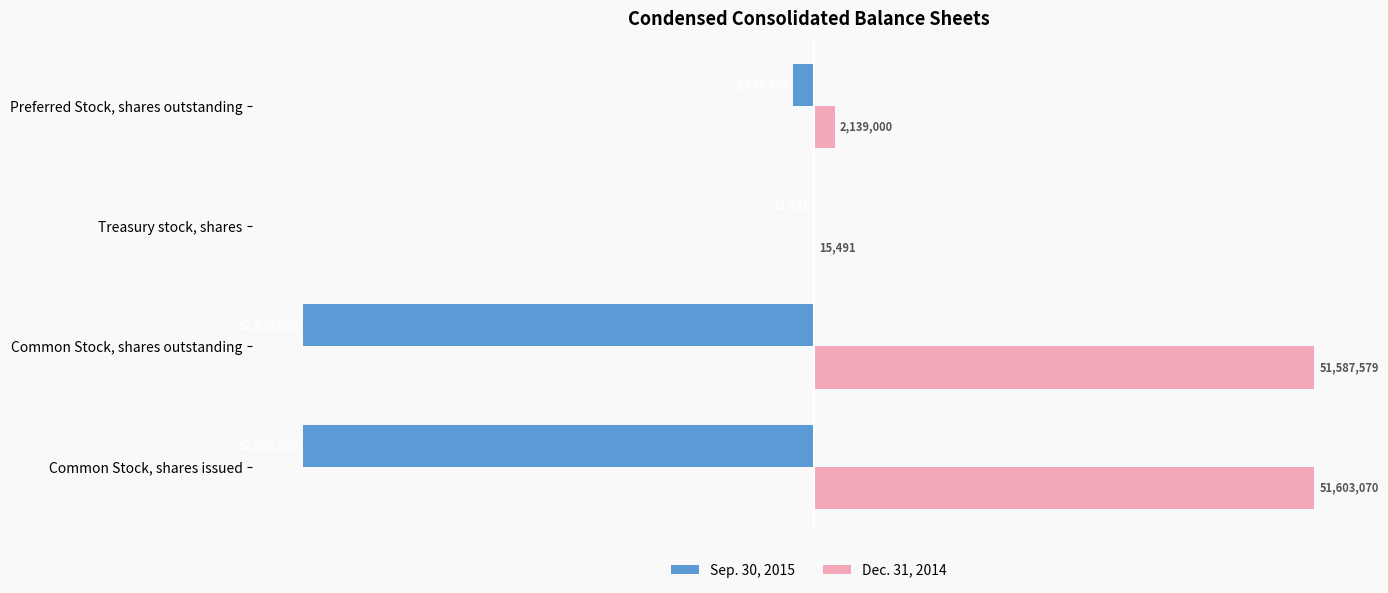

Which series has the largest total across all categories?

Dec. 31, 2014